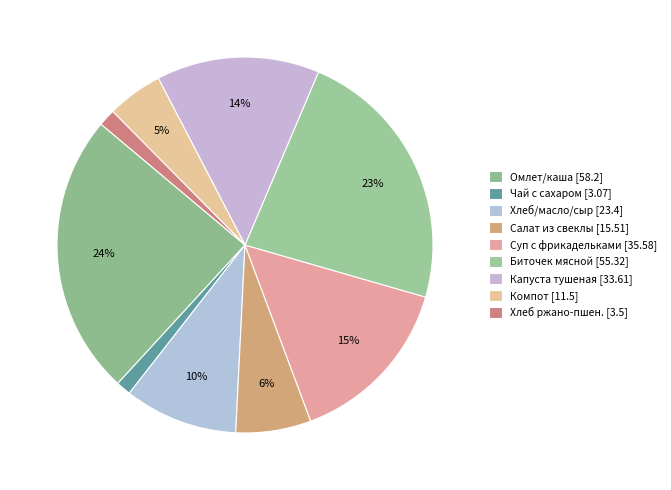

Rank the categories by value from highest to lowest.

Омлет натуральный-каша пшеничная, Биточек мясной, Суп картофельный с фрикадельками, Капуста тушенная, Хлеб-масло сливочное-сыр, Салат из свеклы с зеленым горошком, Компот из свежих фруктов, Хлеб ржано-пшеничный, Чай с сахаром